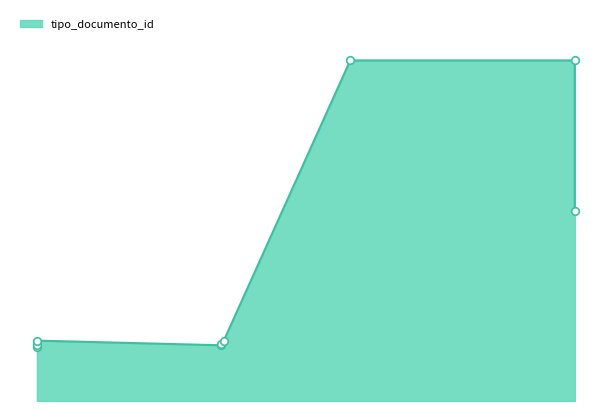

Which has a higher value, 2023-11-30 17:04:24 or 2023-11-23 10:58:38?

2023-11-30 17:04:24